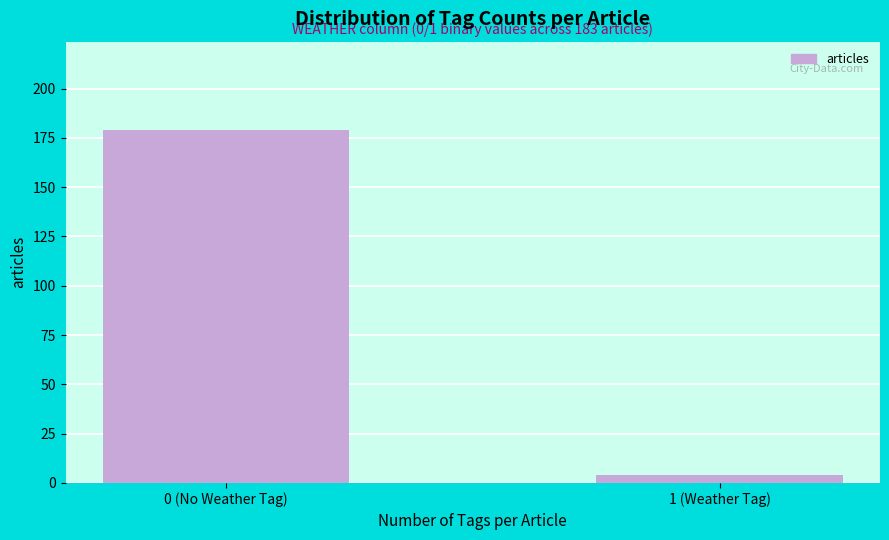

Reading right to left, what are all the values shown in this chart?

1 (Weather Tag)=4	0 (No Weather Tag)=179